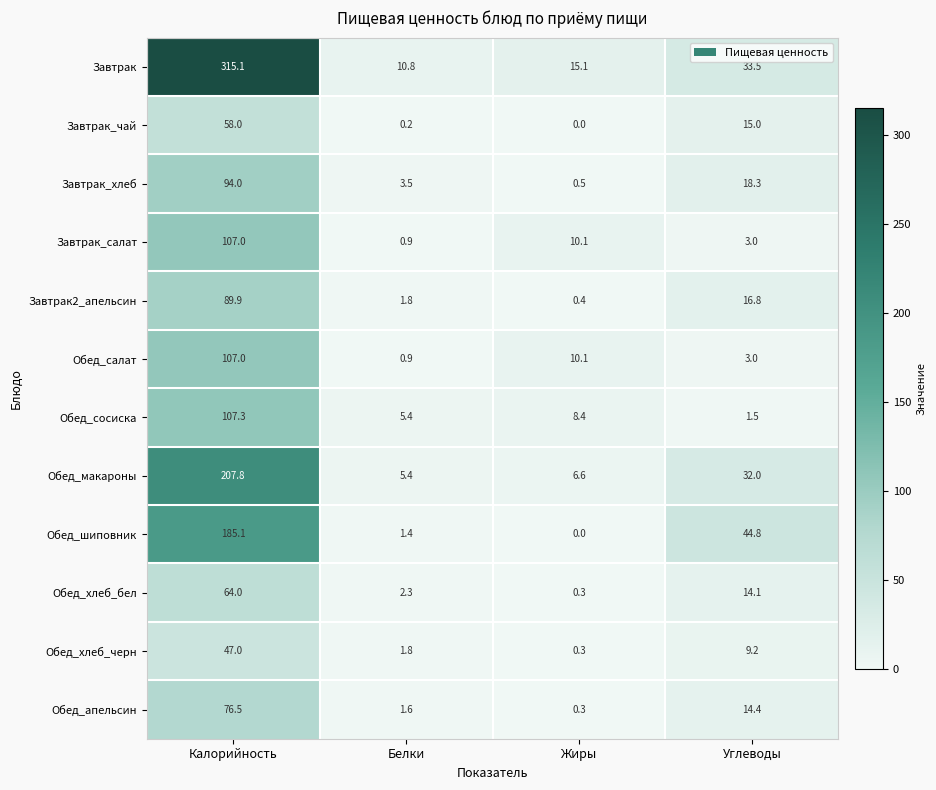

What is the difference between the Обед_салат values at Белки and Жиры?

9.2